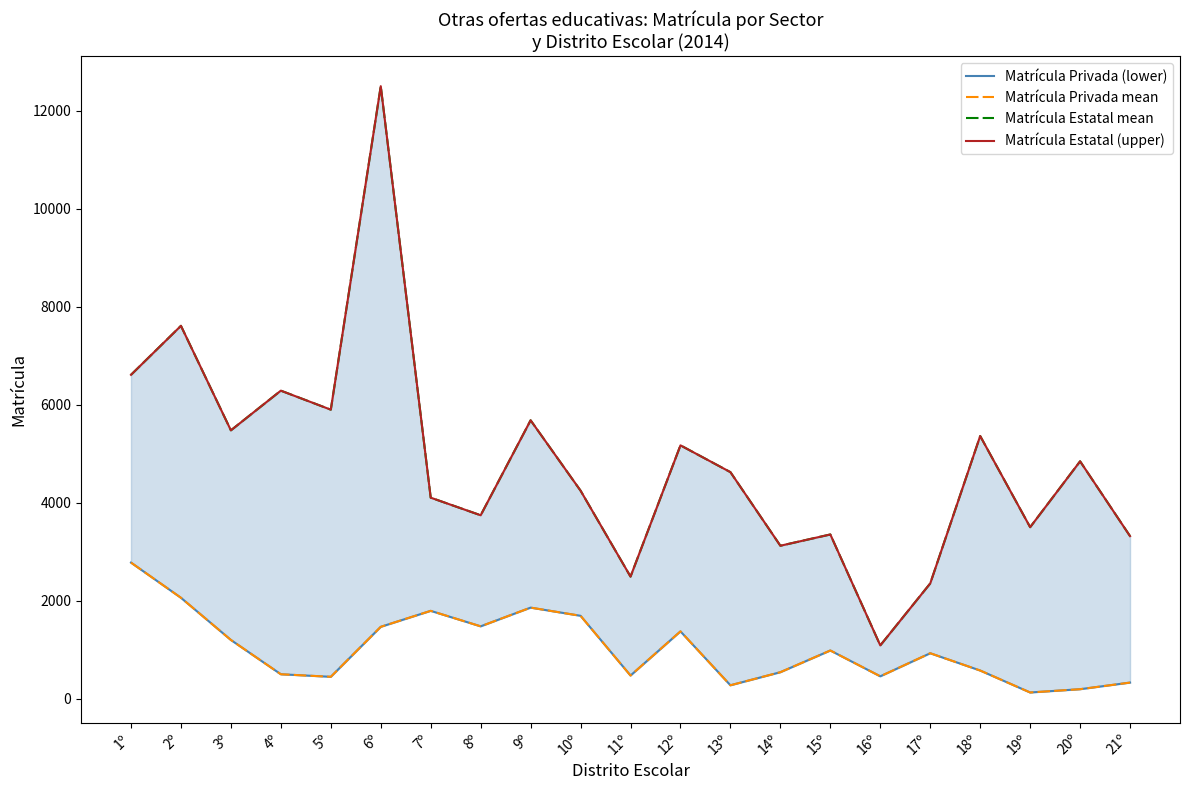

What is the label of the 15th point from the left?

15º